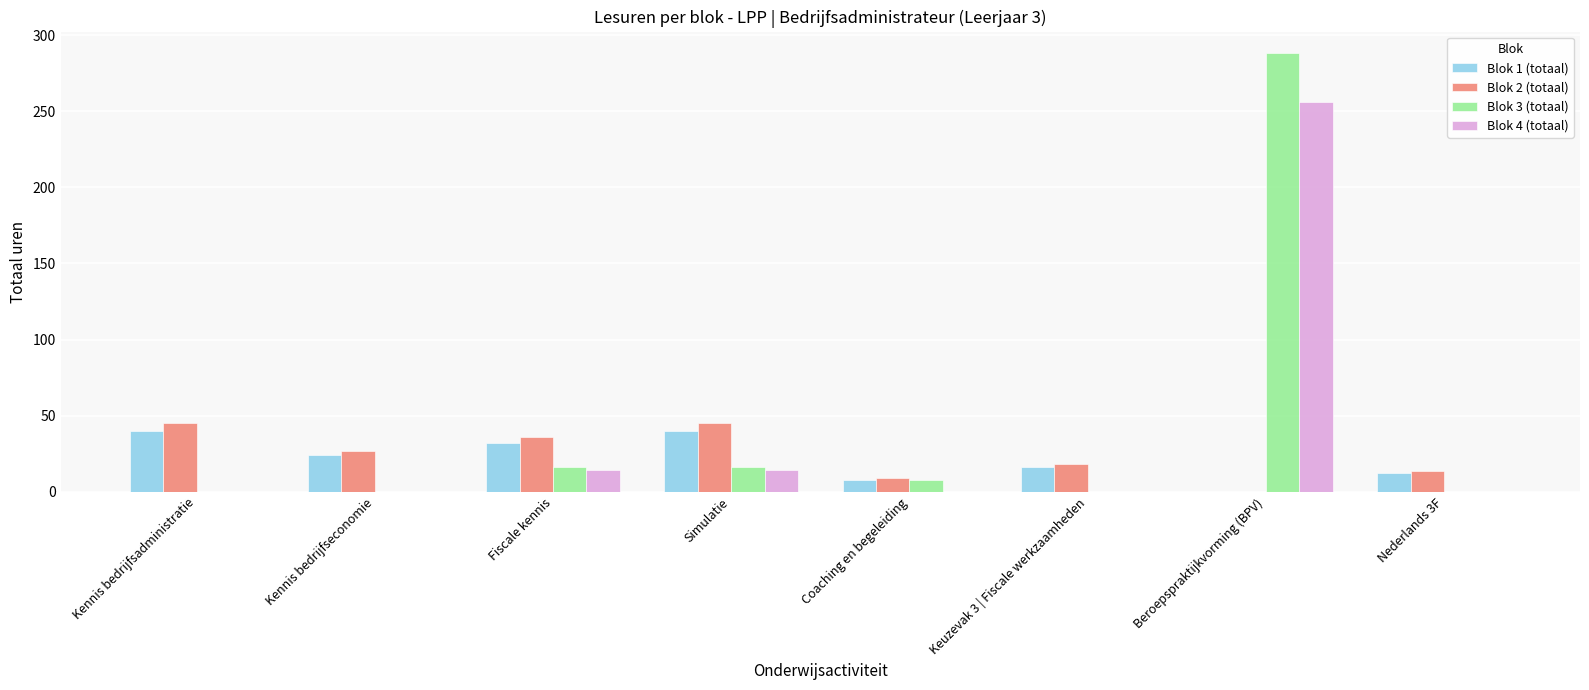

What is the difference between the Blok 2 (totaal) values at Keuzevak 3 | Fiscale werkzaamheden and Beroepspraktijkvorming (BPV)?

18.0